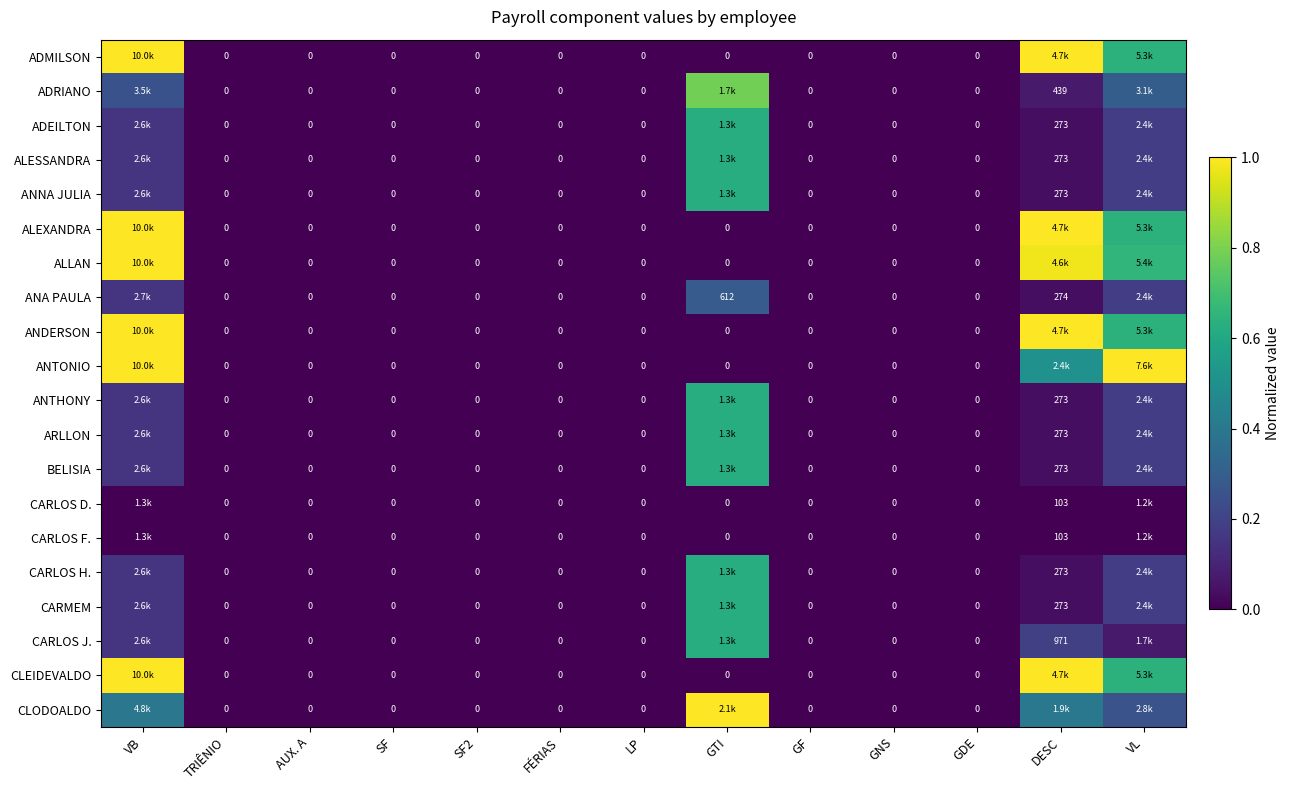

At which category is the sum across all series the highest?

VB